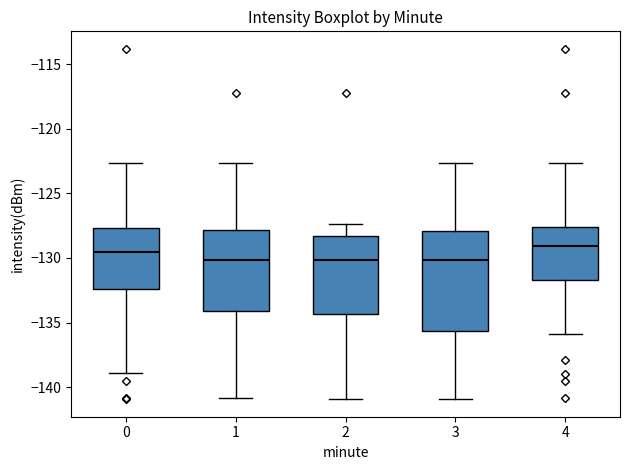

Comparing the boxes themselves (not the whiskers), which one is the tallest?

3